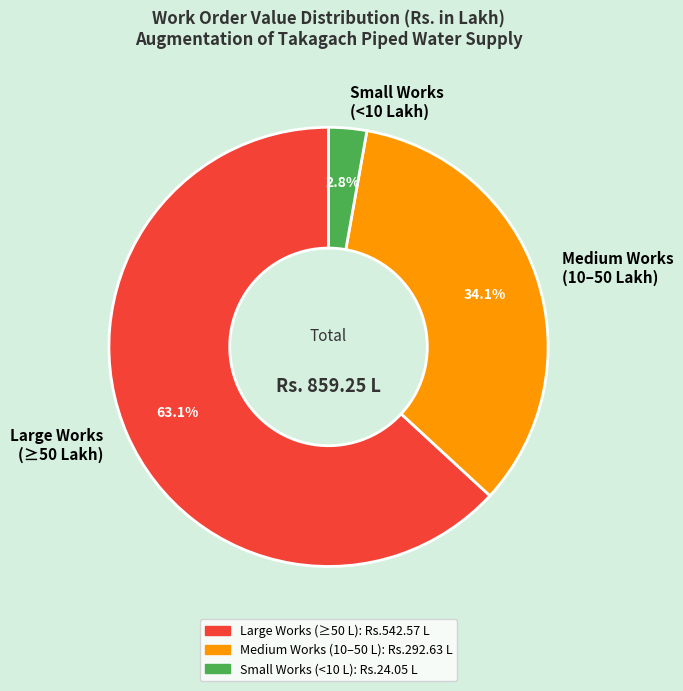

Which has a higher value, Large Works (≥50 Lakh) or Small Works (<10 Lakh)?

Large Works (≥50 Lakh)